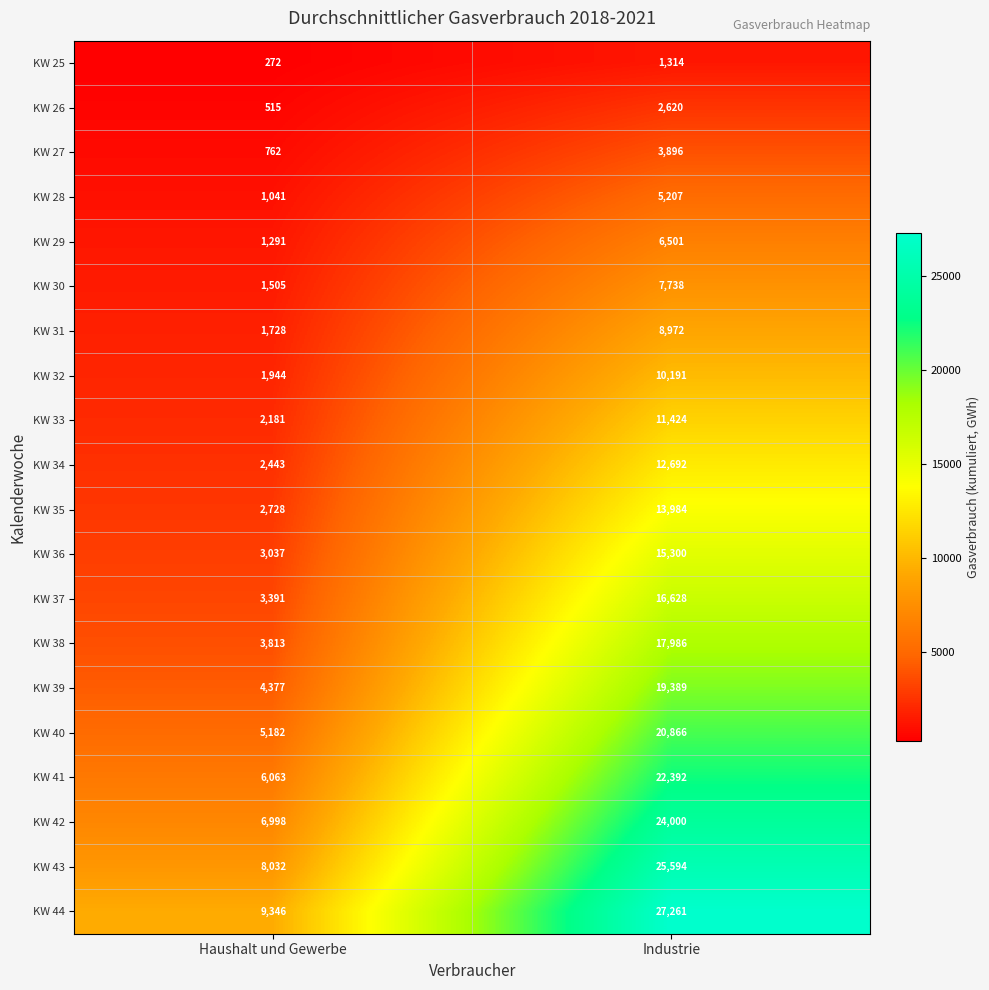

What is the spread (max minus min) of values at Haushalt und Gewerbe?

9074